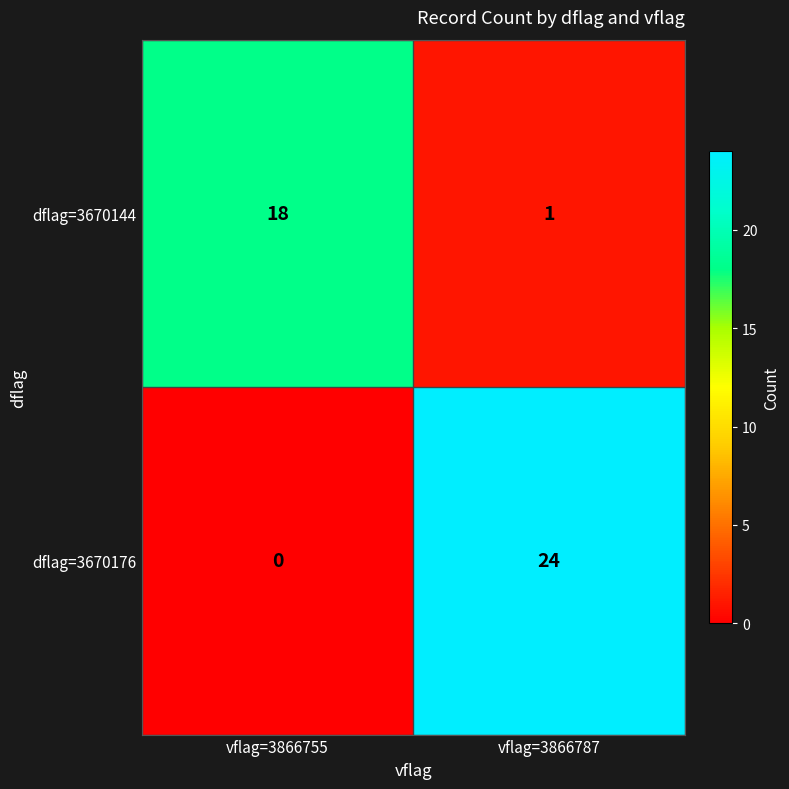

What is the sum of the dflag=3670176 values at vflag=3866755 and vflag=3866787?

24